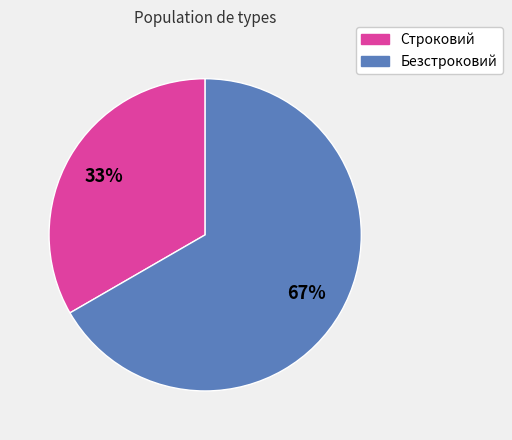

Which category has the biggest portion of the pie?

Безстроковий